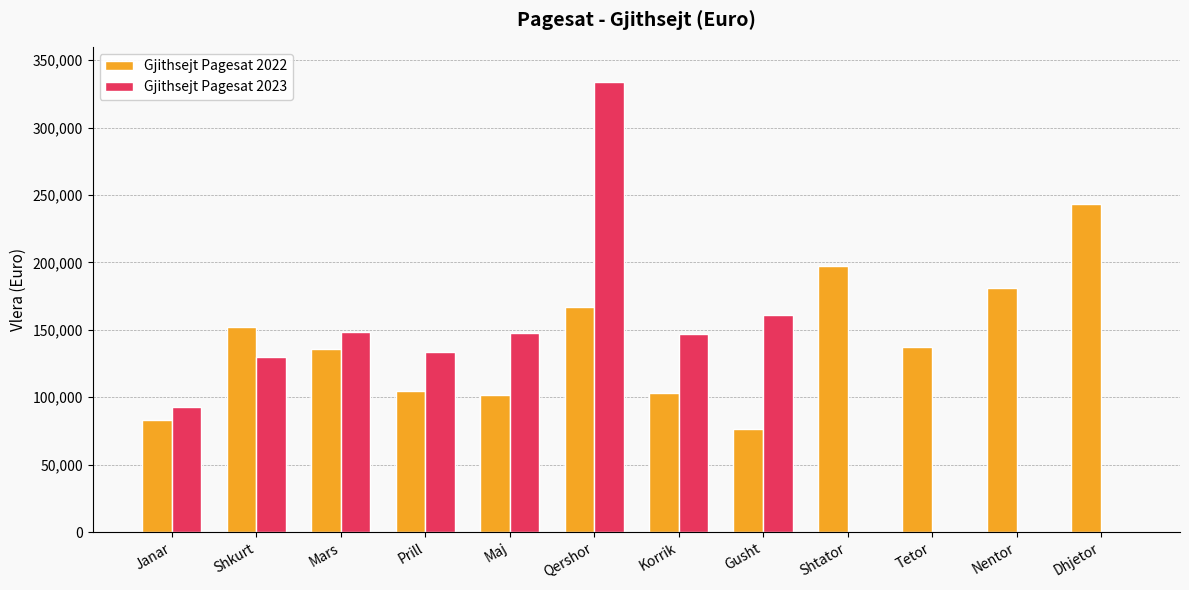

What is the sum of the Gjithsejt Pagesat 2022 values at Shkurt and Mars?

287855.0